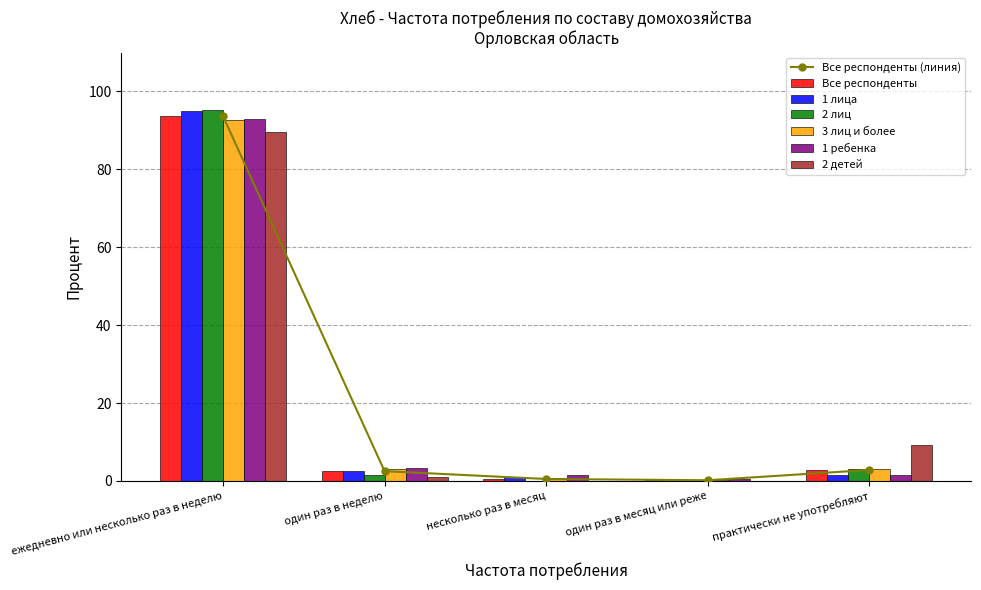

What is the difference between the second highest and second lowest values in the 2 детей series?

9.4